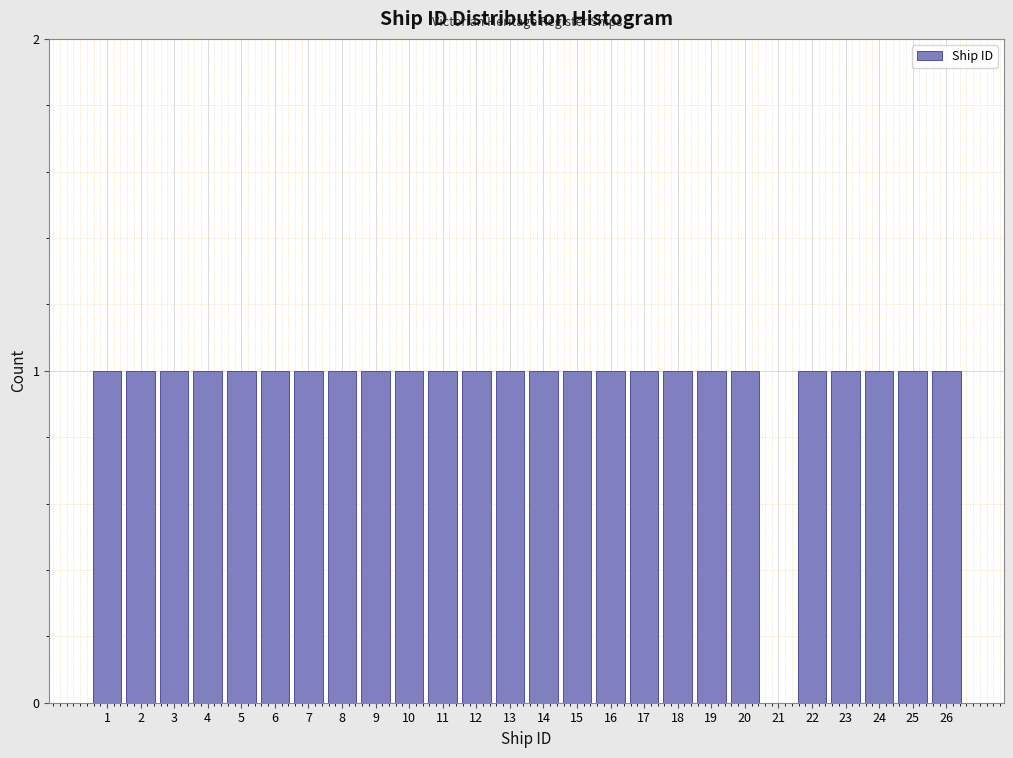

Reading right to left, transcribe all the data shown in this chart.

26=1	25=1	24=1	23=1	22=1	21=0	20=1	19=1	18=1	17=1	16=1	15=1	14=1	13=1	12=1	11=1	10=1	9=1	8=1	7=1	6=1	5=1	4=1	3=1	2=1	1=1